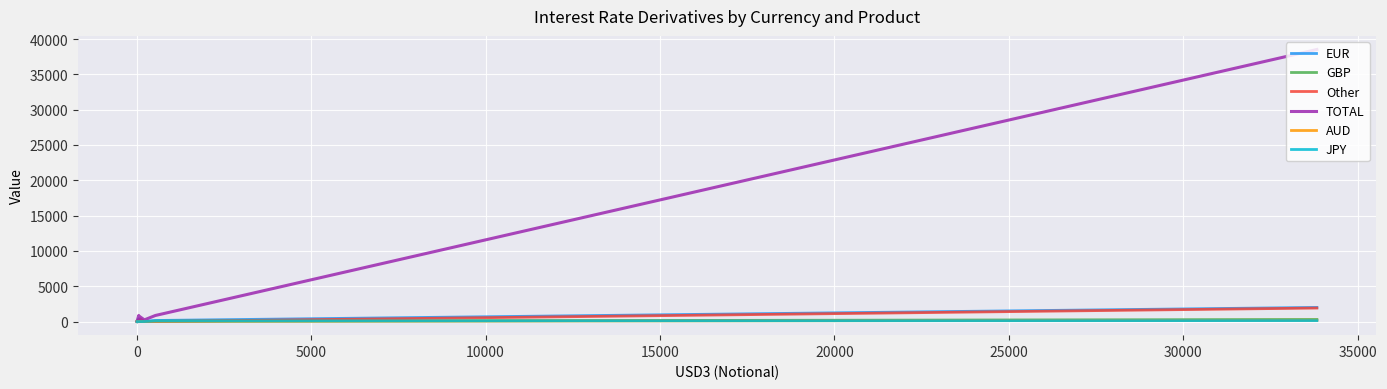

What is the maximum value shown in the chart?

38522